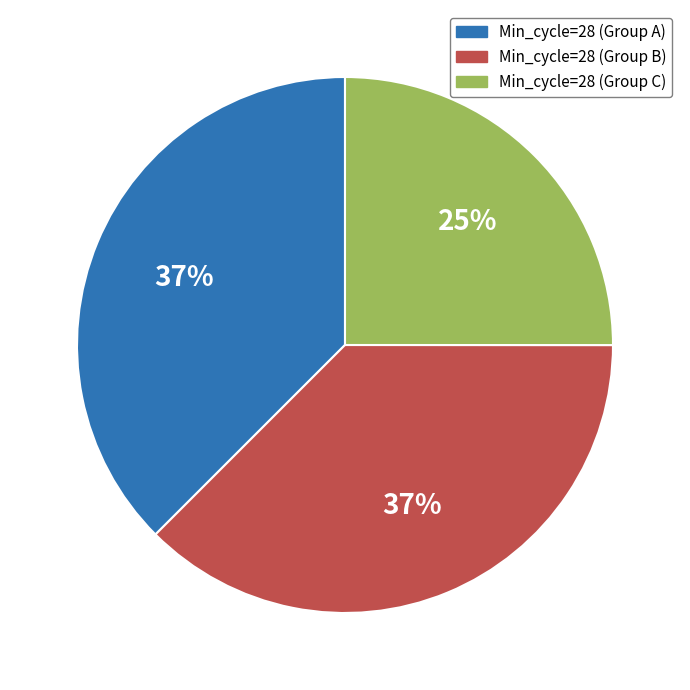

To the nearest percent, what is the average slice percentage?

33%